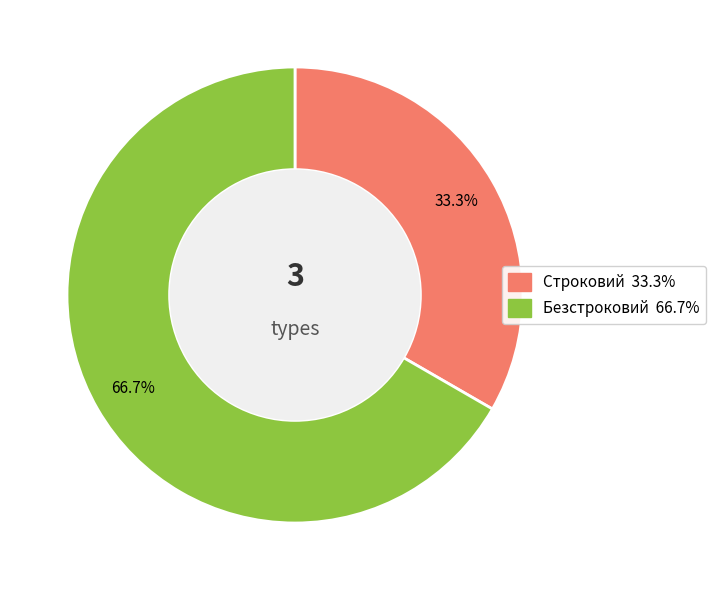

What percentage is the Безстроковий slice, to the nearest percent?

67%